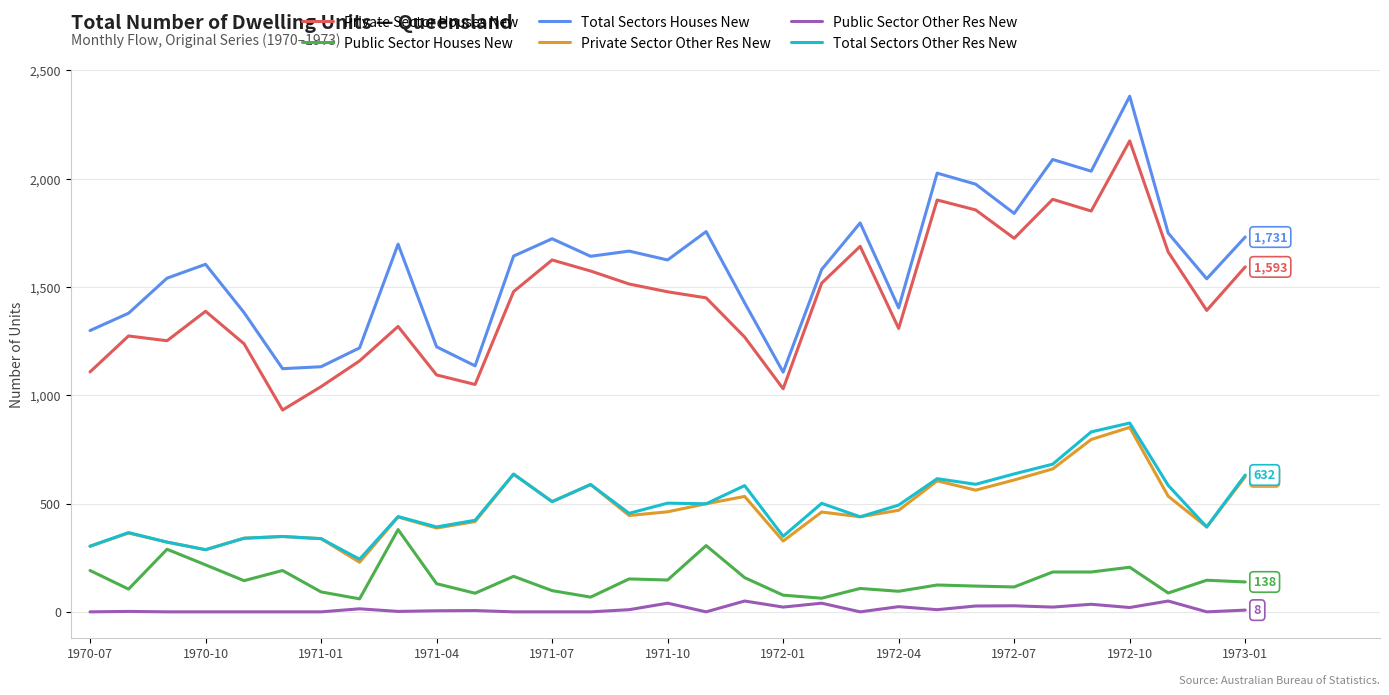

Which series has the largest range (max minus min)?

Total Sectors Houses New